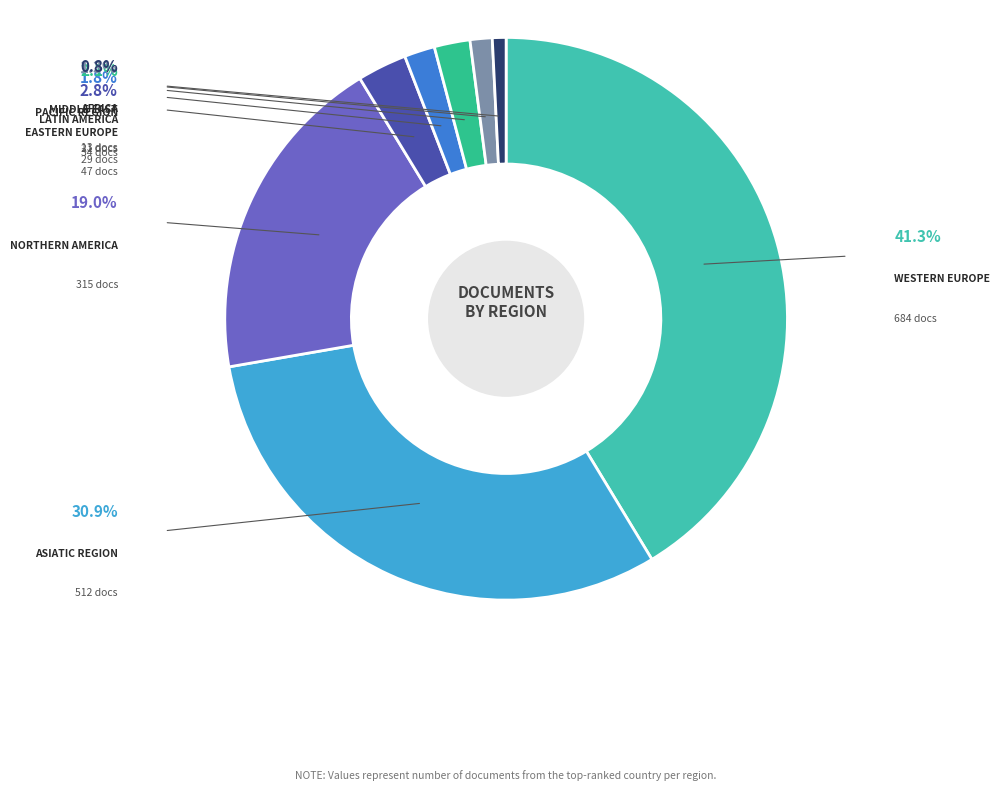

Which category has the smallest portion of the pie?

Africa